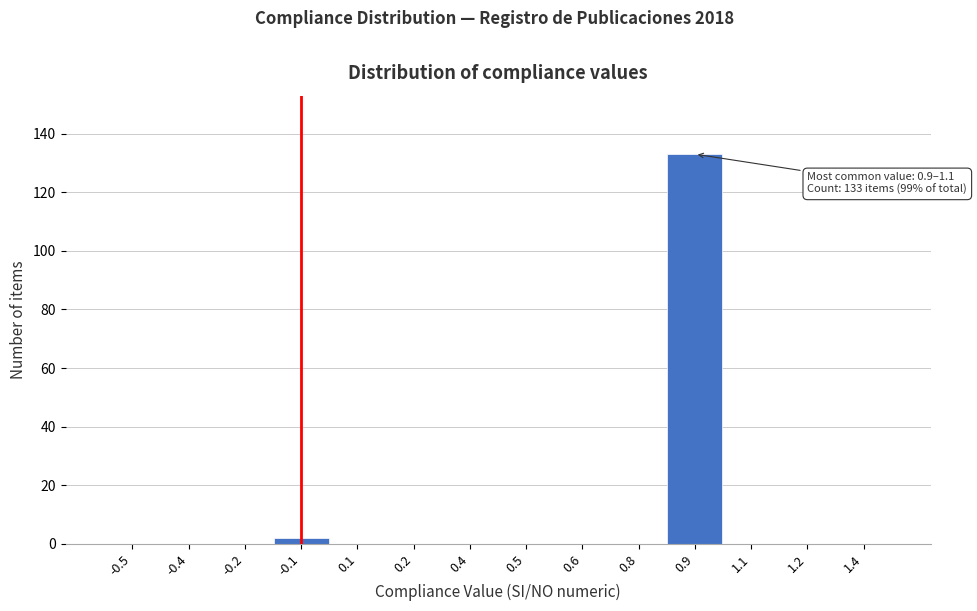

Reading left to right, transcribe all the data shown in this chart.

-0.5=0	-0.4=0	-0.2=0	-0.1=2	0.1=0	0.2=0	0.4=0	0.5=0	0.6=0	0.8=0	0.9=133	1.1=0	1.2=0	1.4=0